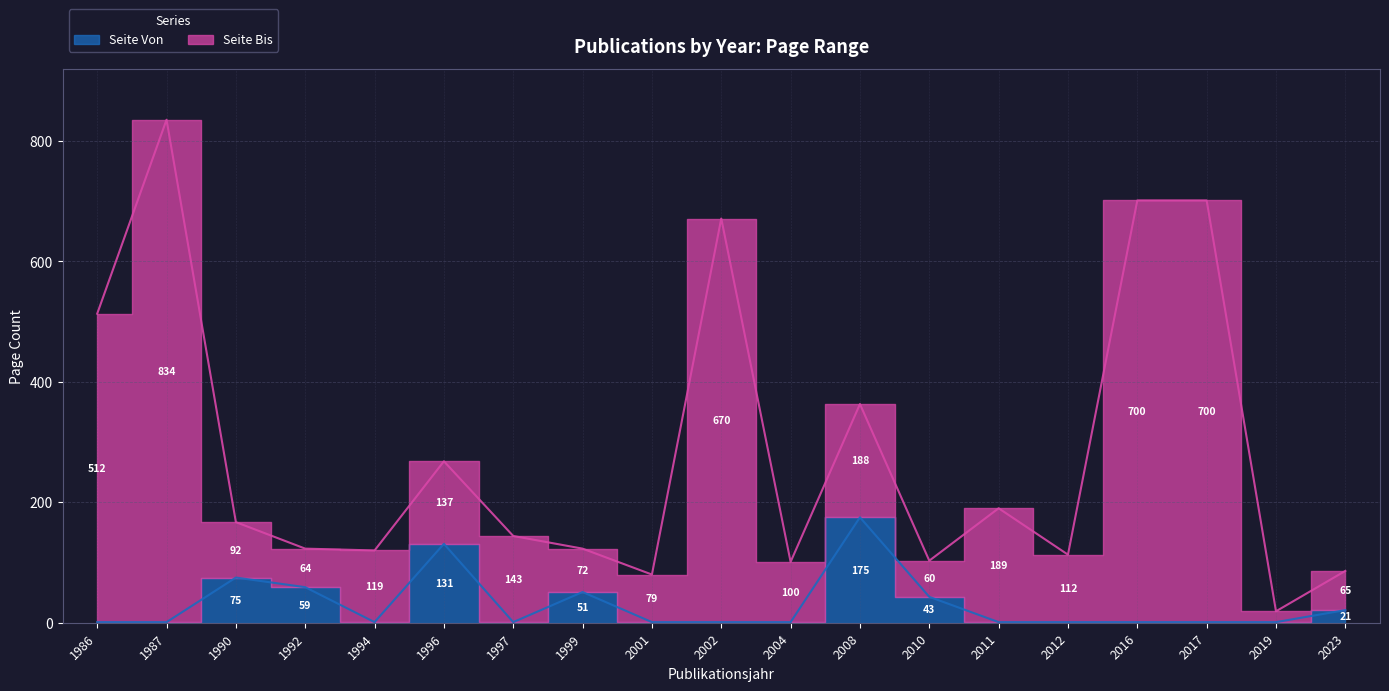

Where is the first local maximum for Seite Bis?

1987